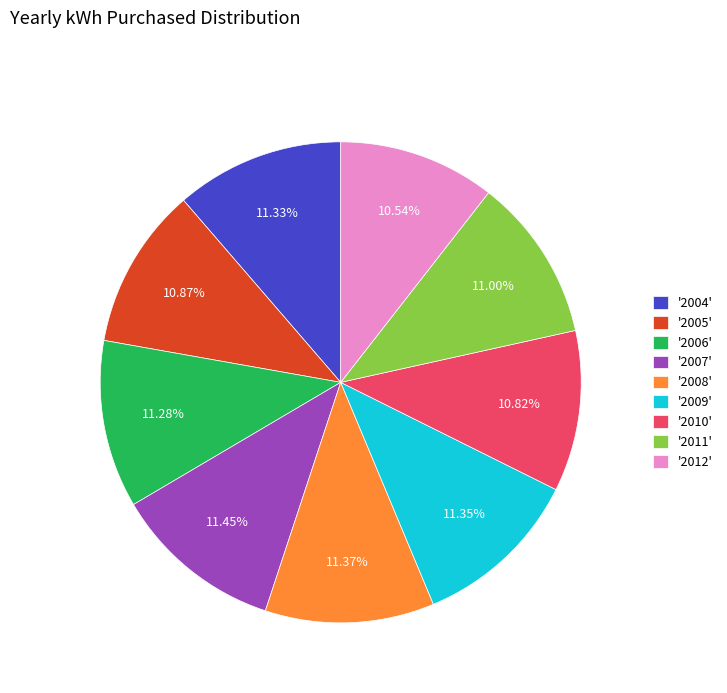

Approximately how many times larger is the value at '2005' compared to '2008'?

1.0